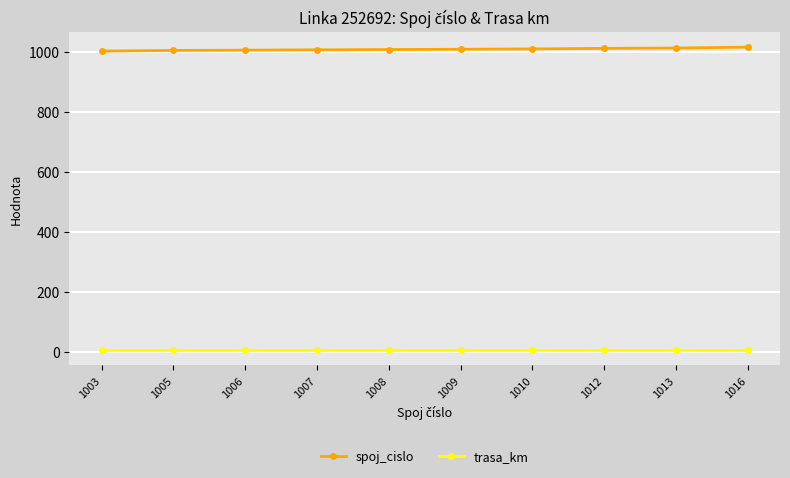

What is the minimum value shown in the chart?

7